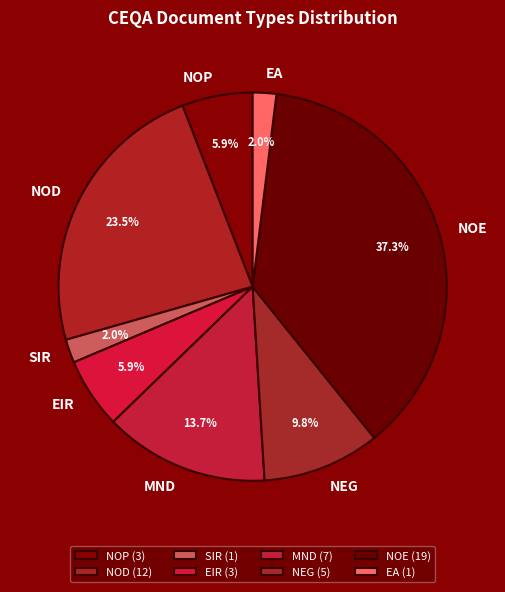

To the nearest percent, what percentage of the pie is EA?

2%